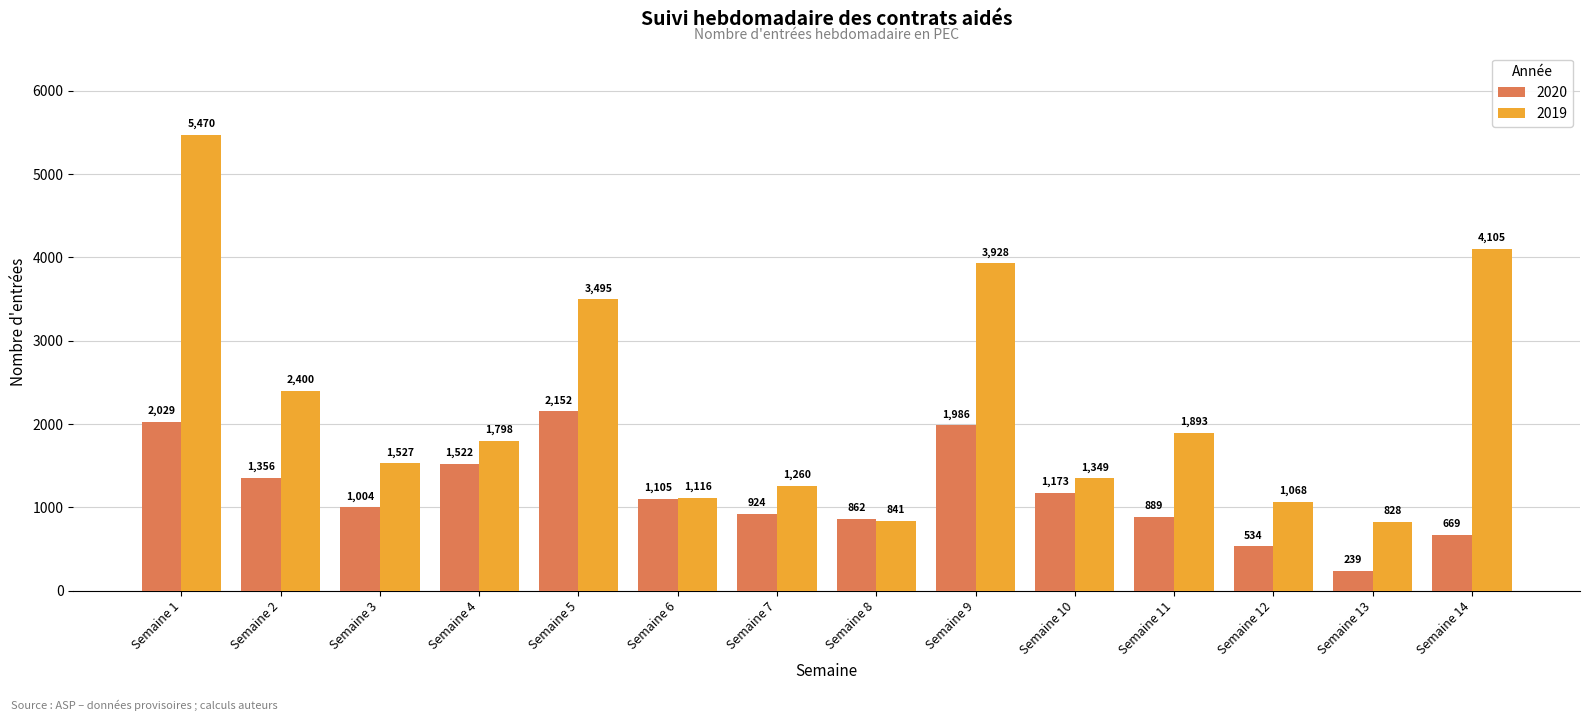

Which label corresponds to the smallest value in the chart?

Semaine 13